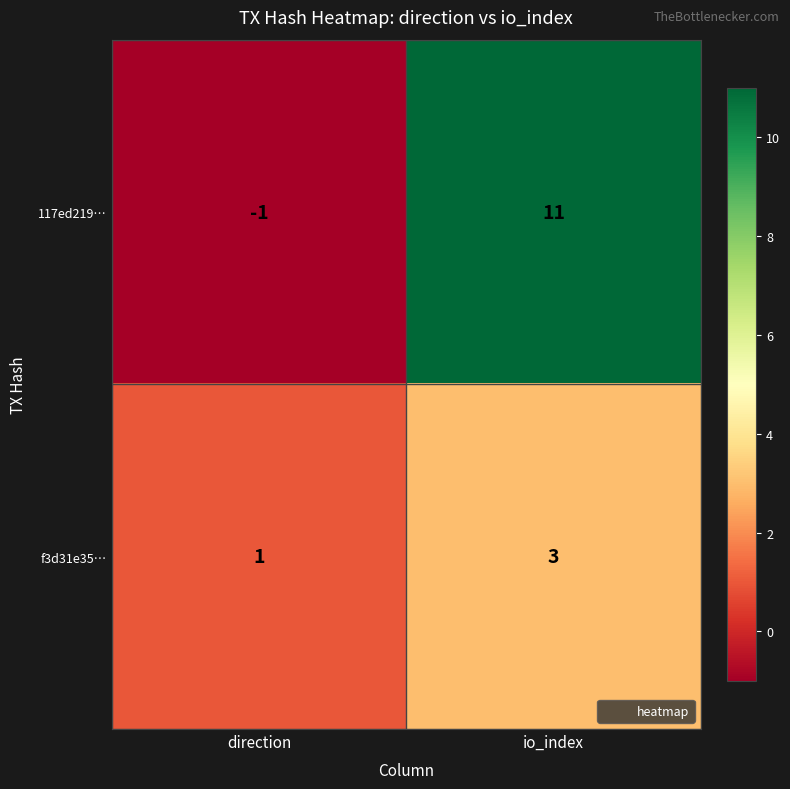

Rank the series by their average value, from lowest to highest.

f3d31e35…, 117ed219…